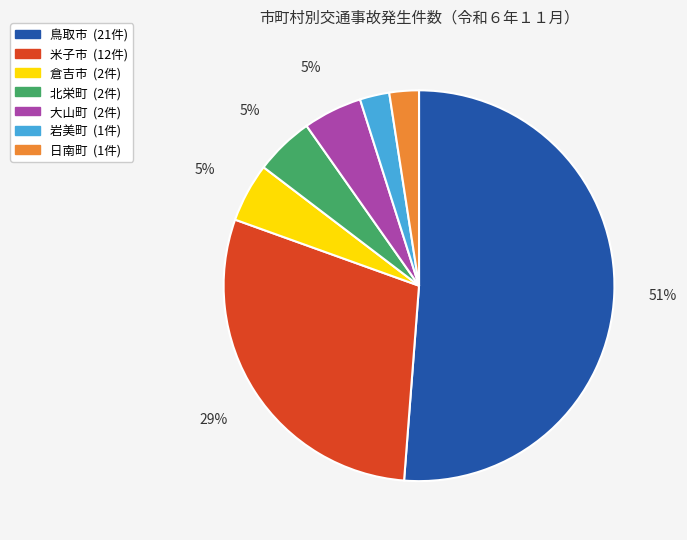

Which slice is the largest?

鳥取市